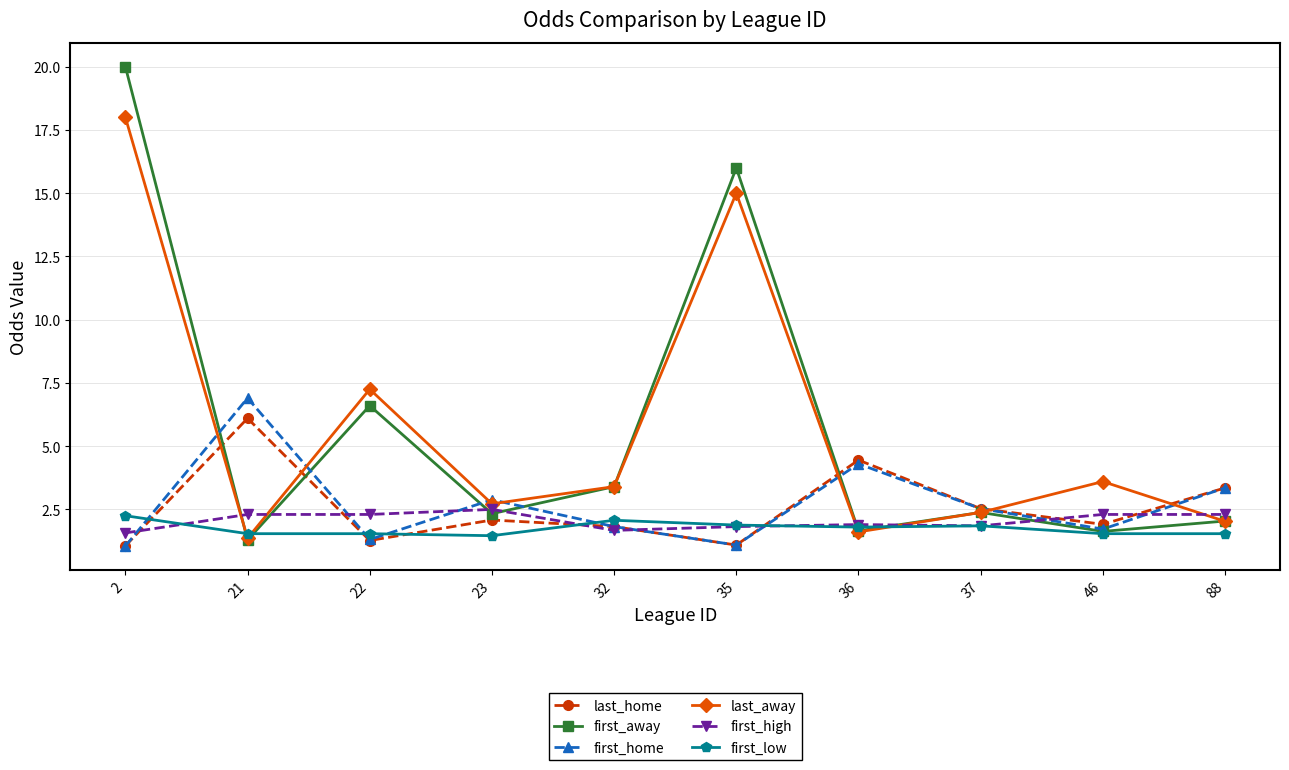

Between 2 and 46, which series saw the biggest shift?

first_away